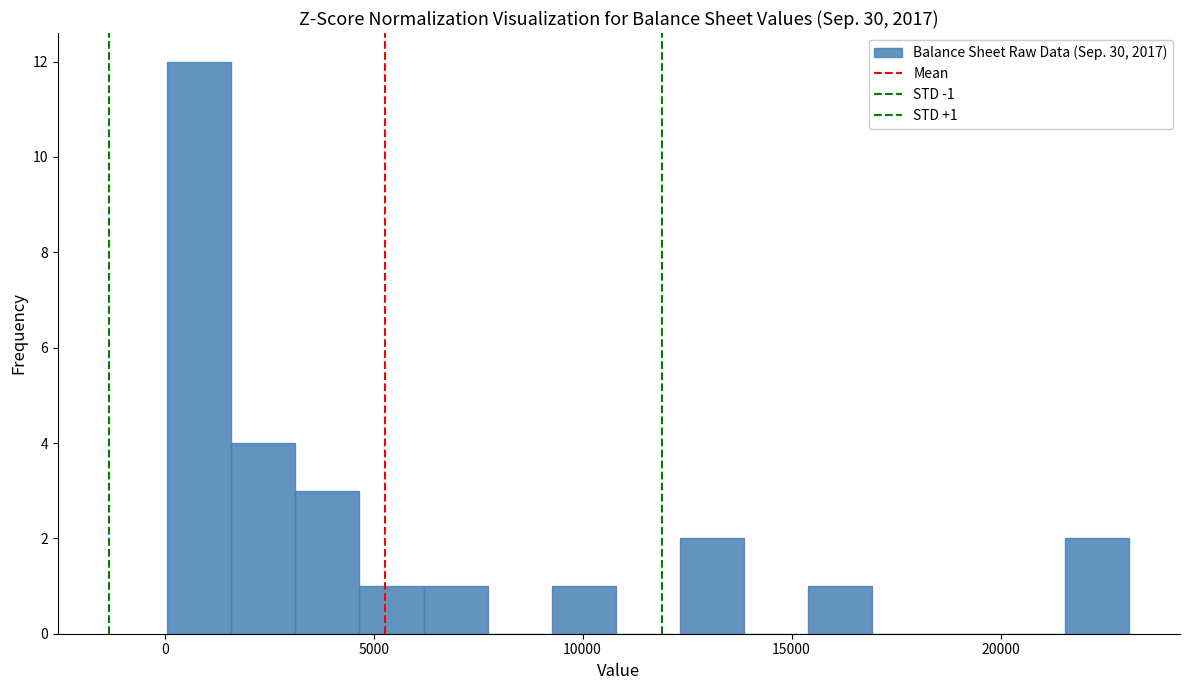

Around what value on the x-axis is the tallest bar? Give the approximate position of its centre, as read against the axis.

1000